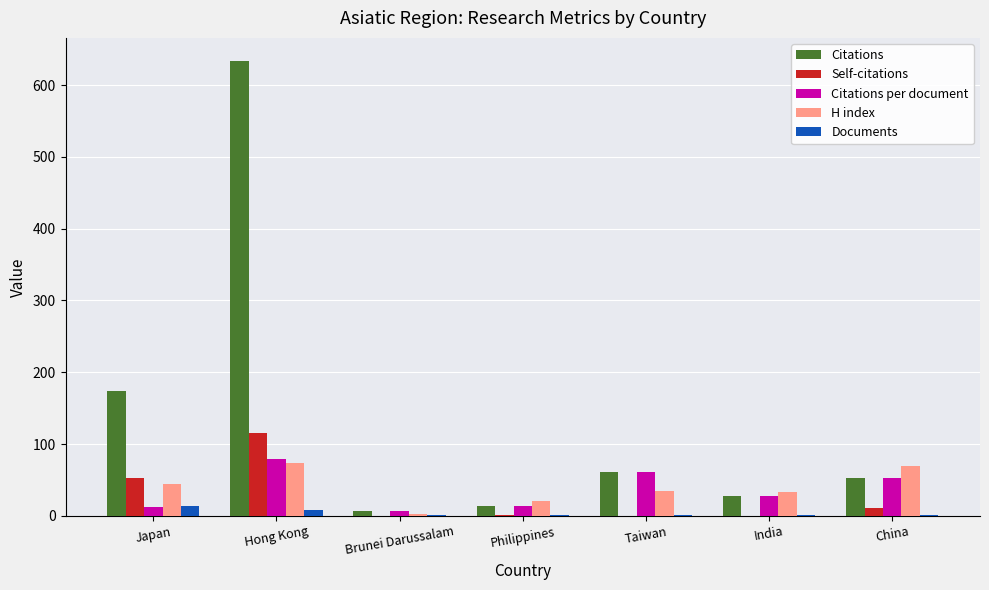

At which label does Self-citations reach its peak?

Hong Kong